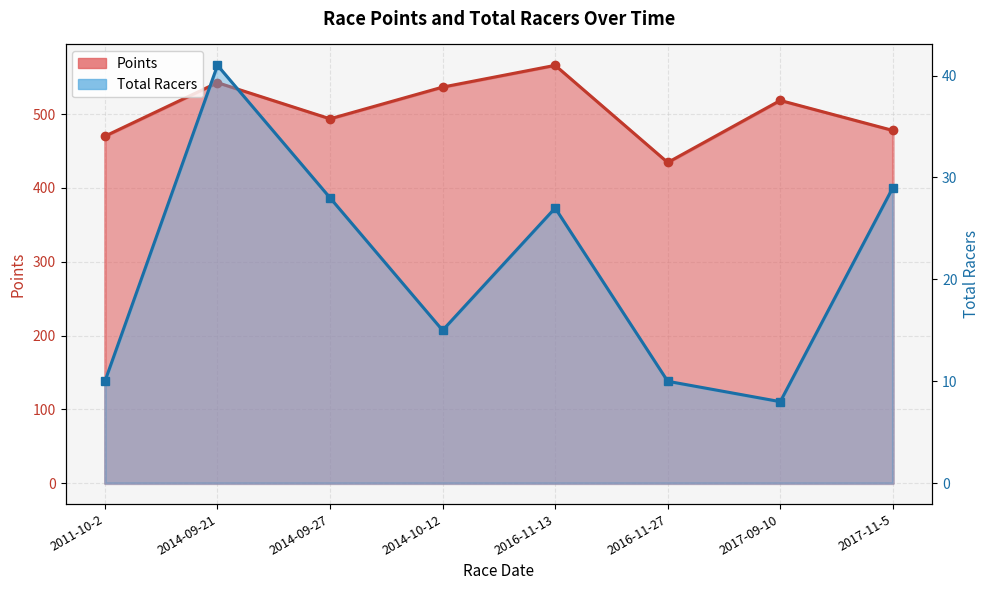

In Points, how many points are higher than both neighbors (excluding endpoints)?

3